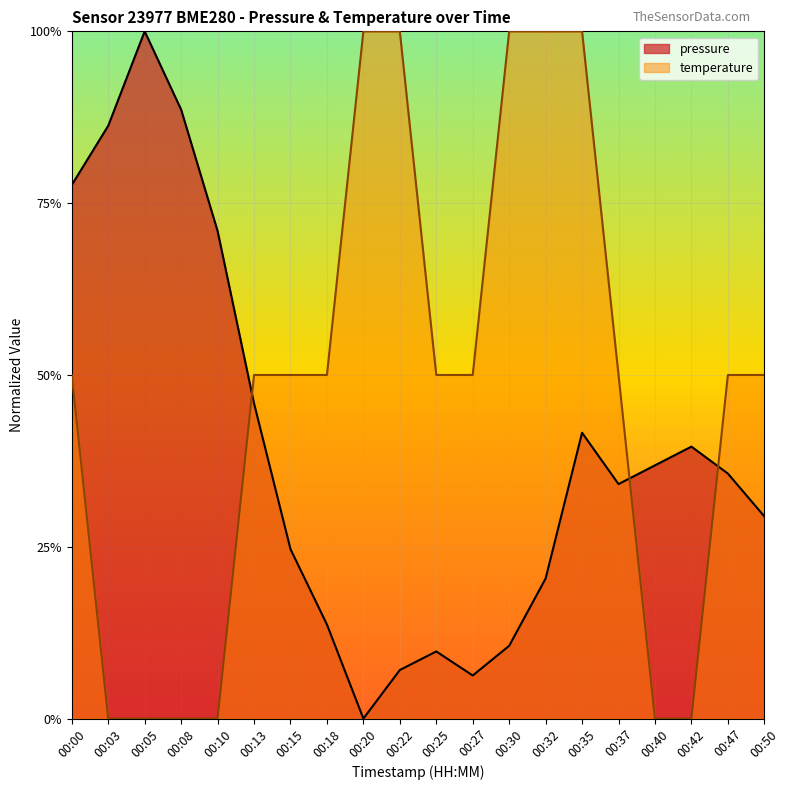

Between 00:08 and 00:42, which series saw the biggest shift?

pressure